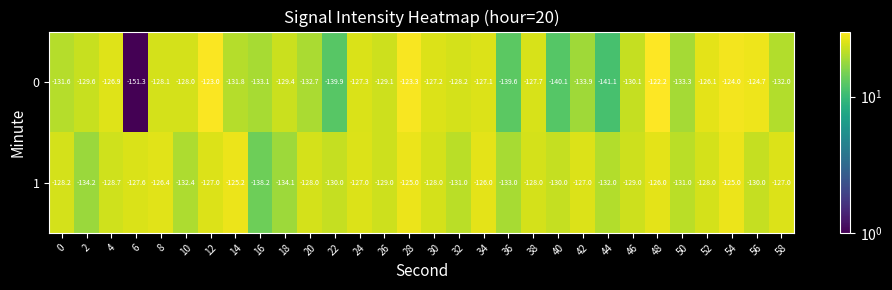

Which series changed the most between 0 and 46?

0